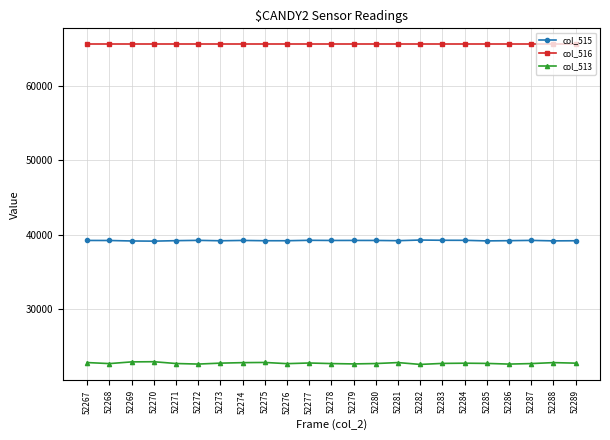

Is the value of col_515 at 52278 greater than the value of col_513 at 52272?

Yes